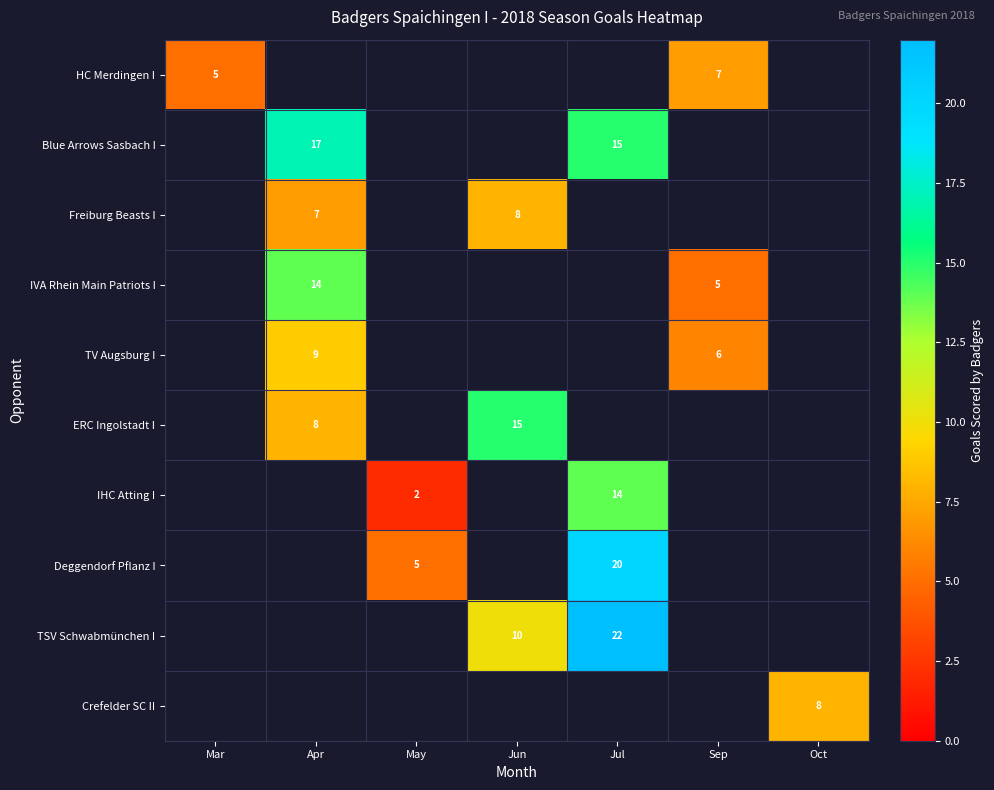

The value of IVA Rhein Main Patriots I at Sep is 2. True or false?

False